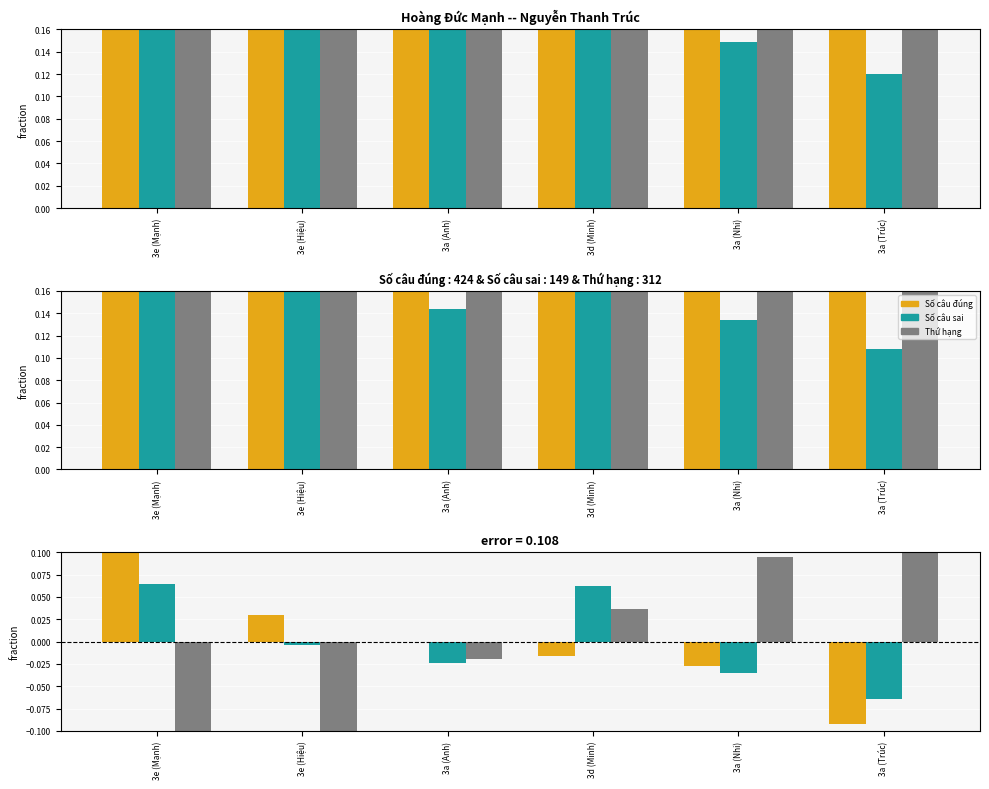

Between 3e (Hiệu) and 3a (Trúc), which is larger?

3e (Hiệu)